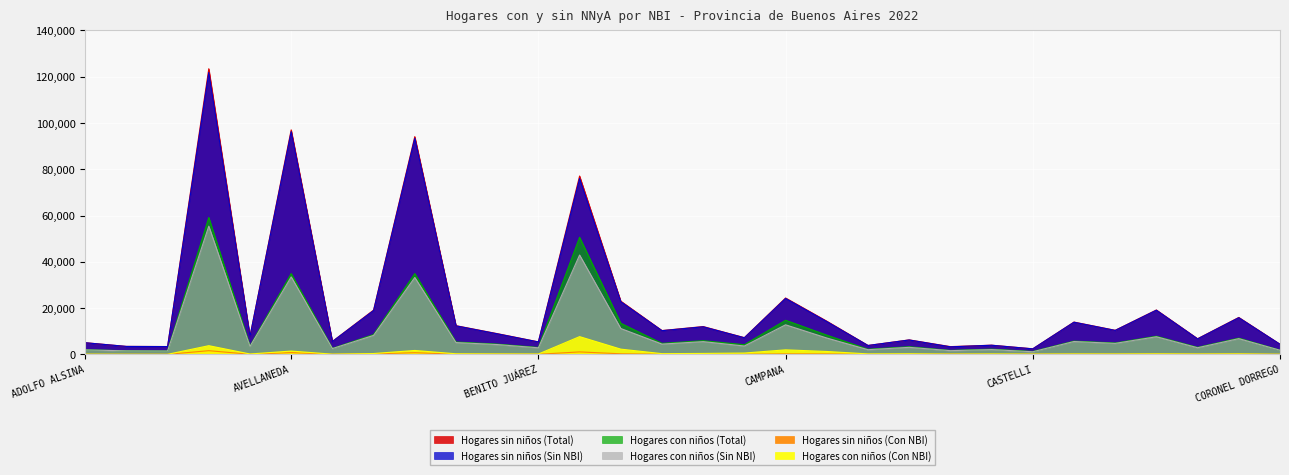

How many lines are shown in the chart?

6